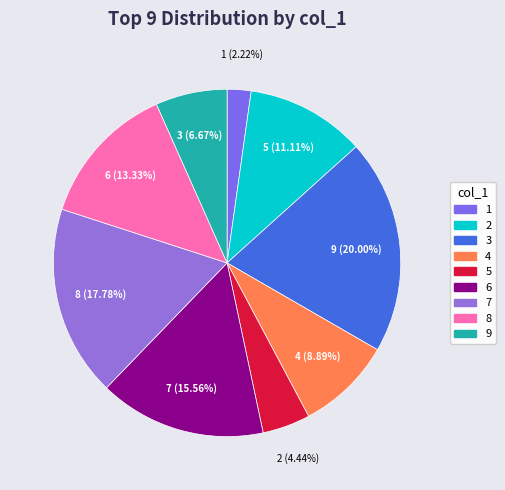

Which has a higher value, 5 or 1?

5